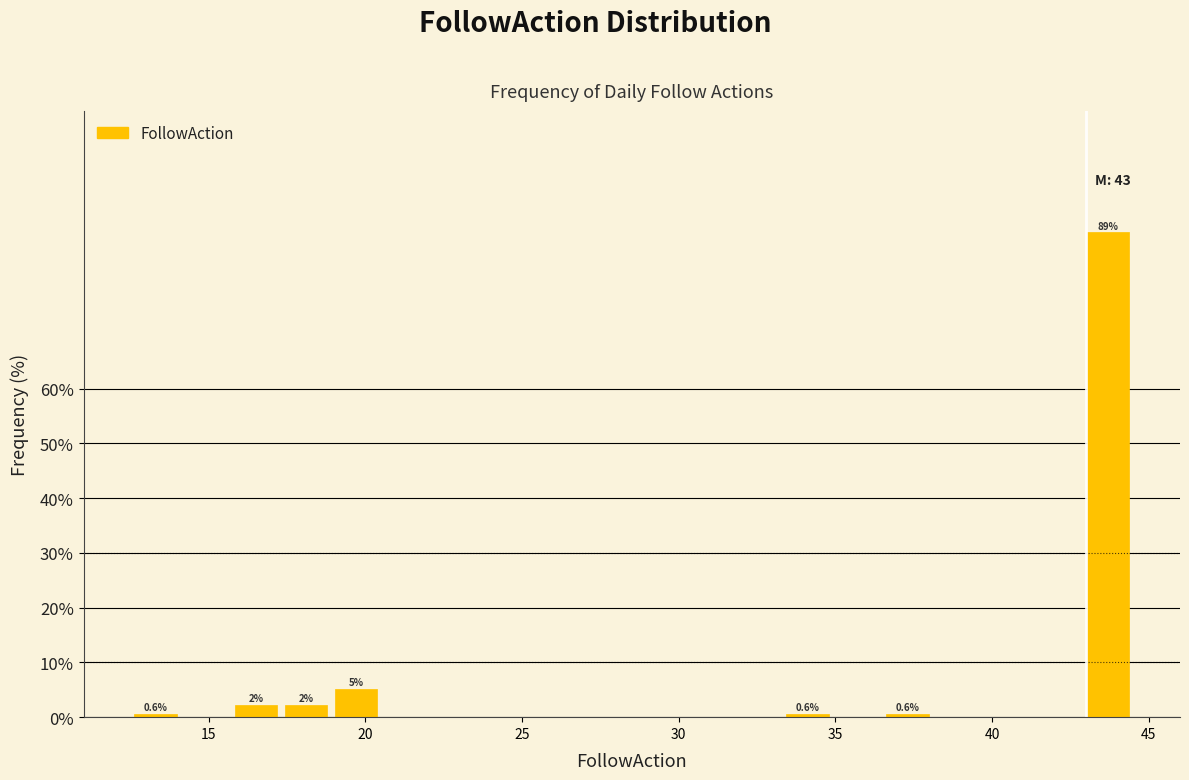

Around what value on the x-axis is the tallest bar? Give the approximate position of its centre, as read against the axis.

43.5